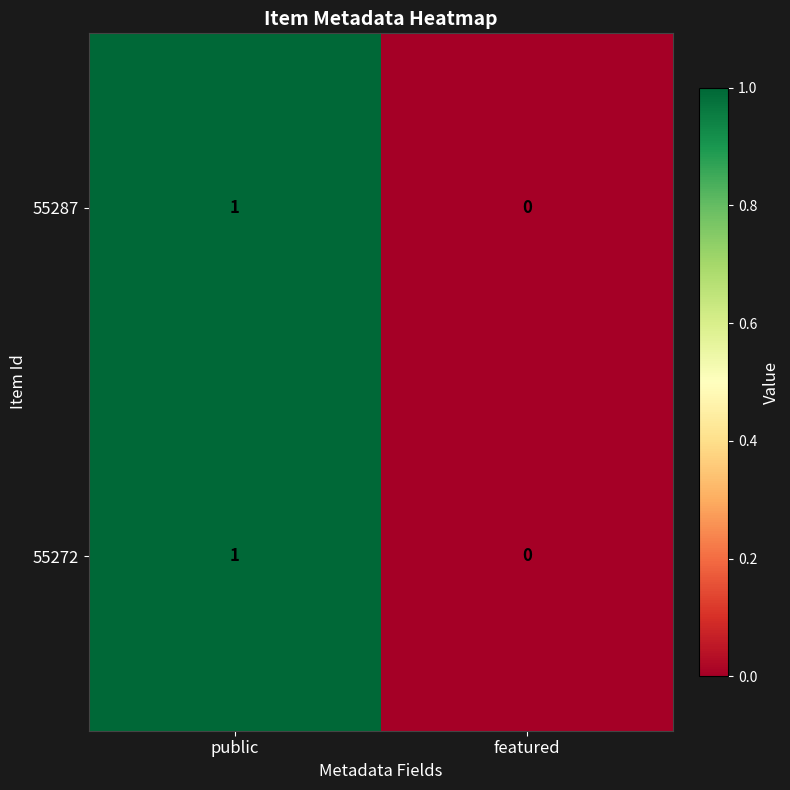

List the labels in order of 55272 value, largest first.

public, featured